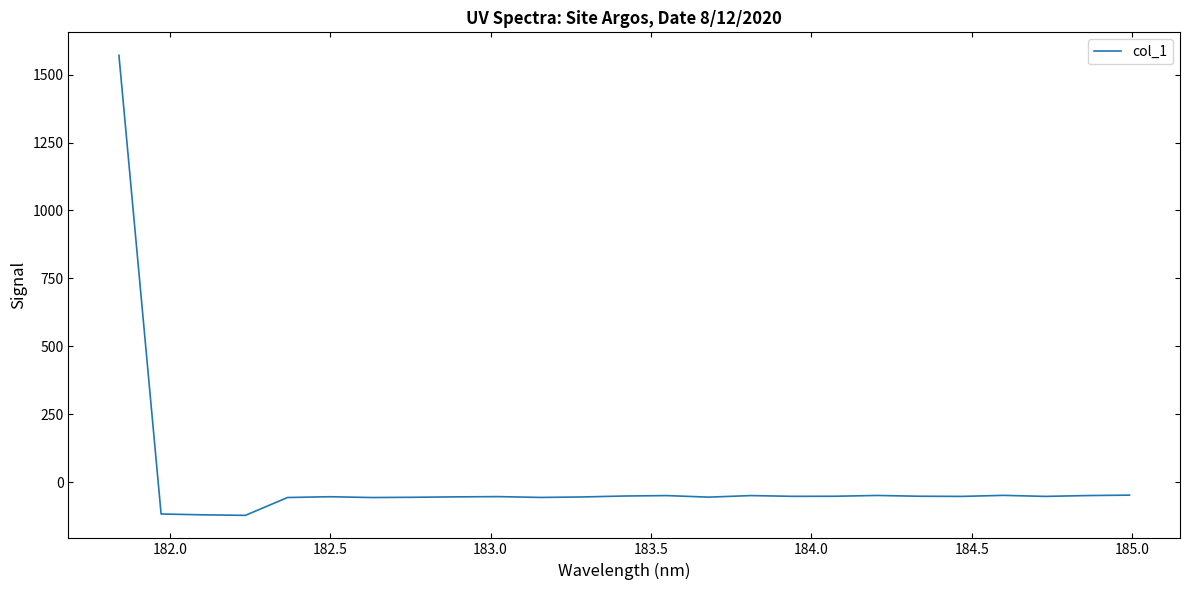

What is the difference between the maximum and minimum values?

1692.8